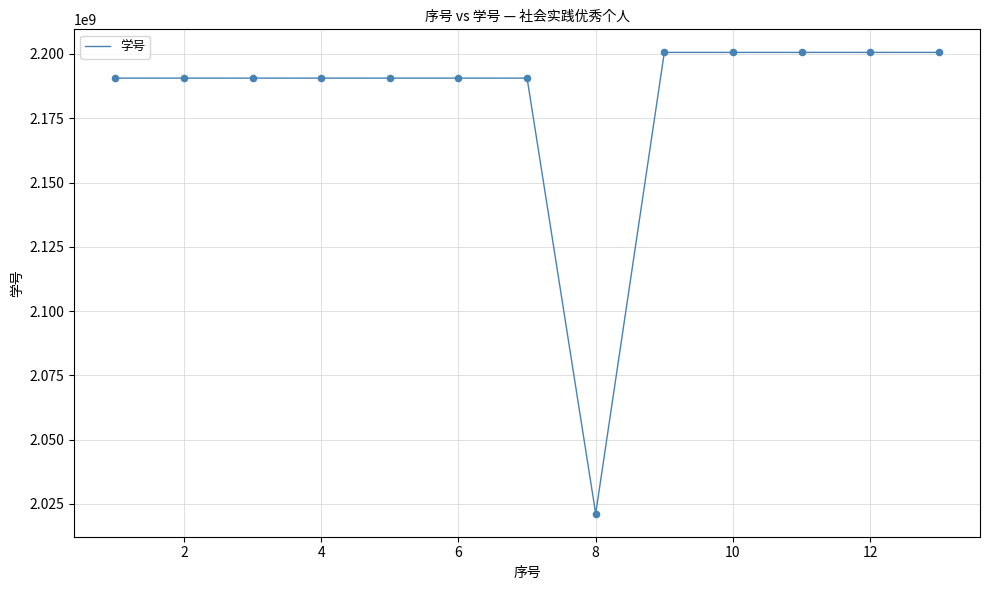

What is the maximum value shown in the chart?

2200600423